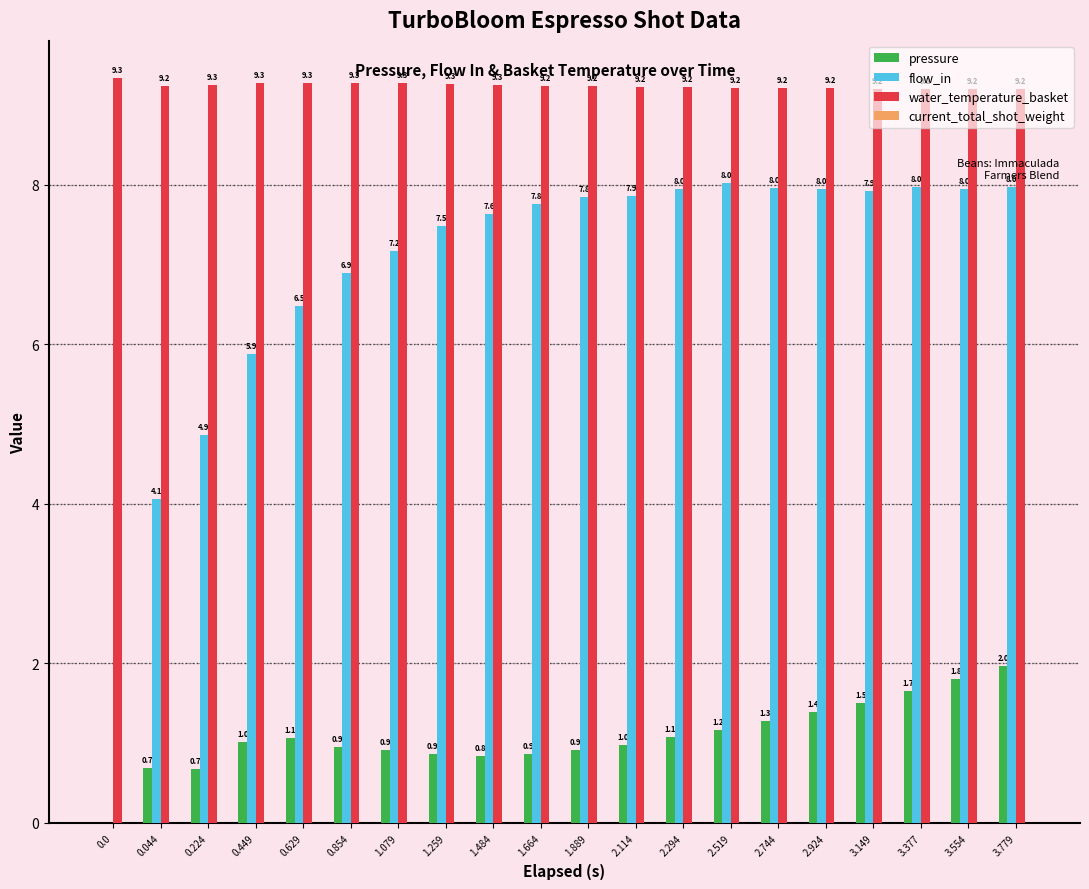

Which series changed the most between 0.224 and 2.519?

flow_in